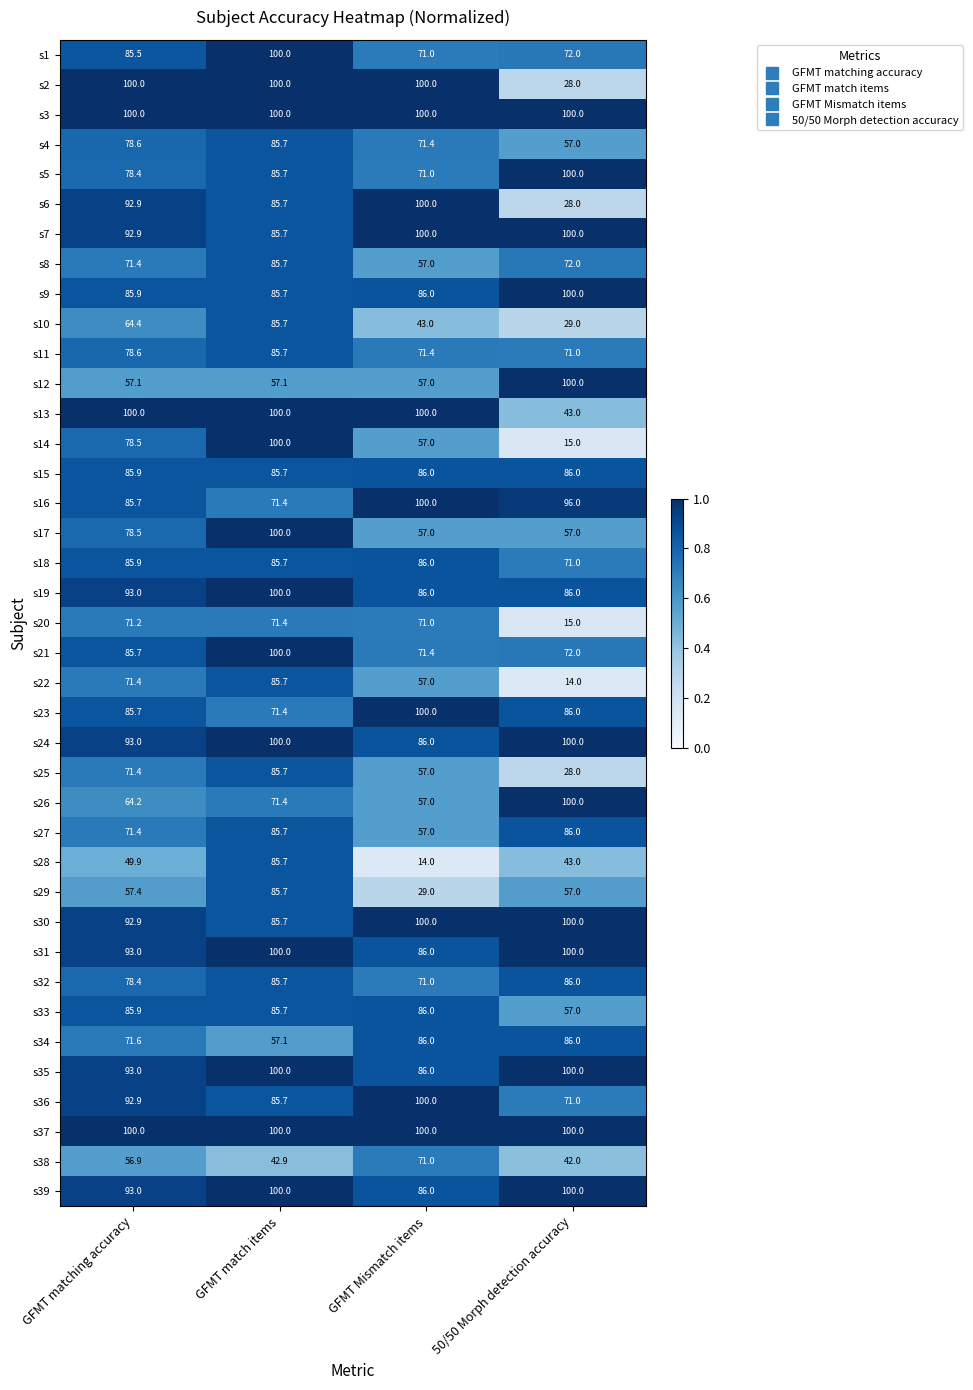

The value of s3 at GFMT Mismatch items is 100.0. True or false?

True